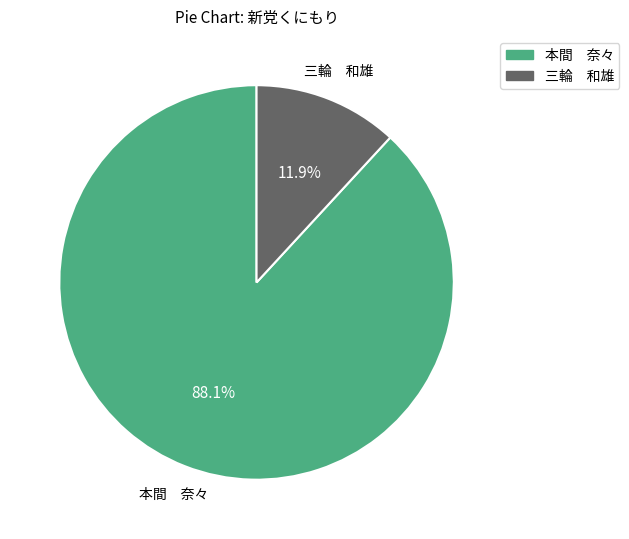

Rank the categories by value from highest to lowest.

本間 奈々, 三輪 和雄